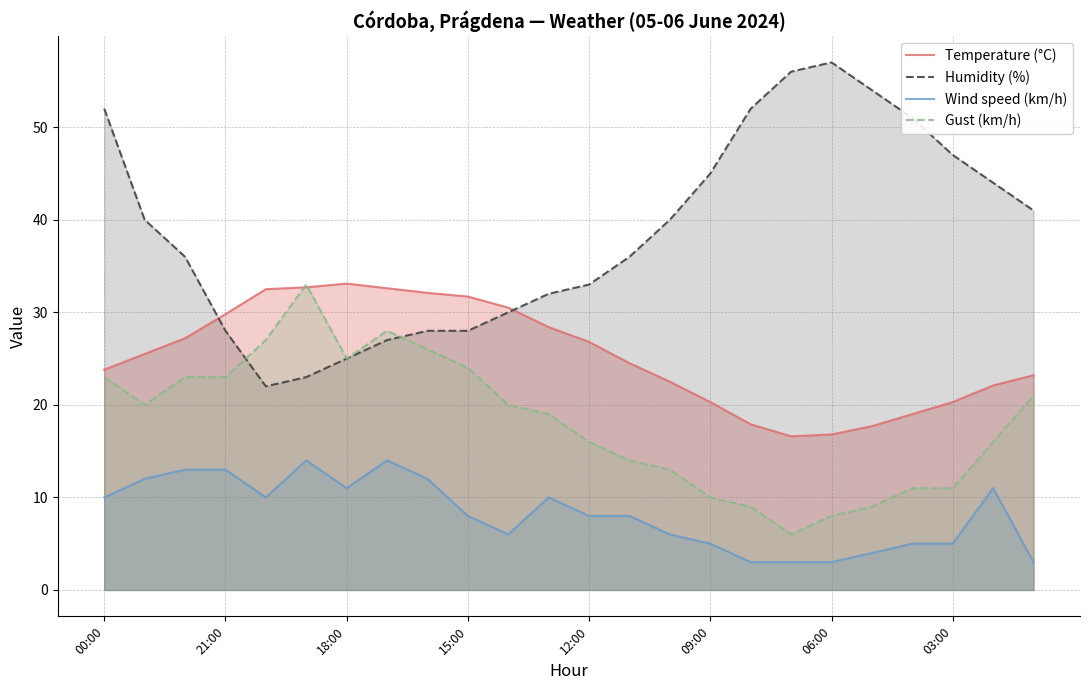

Which series has the largest range (max minus min)?

Humidity (%)